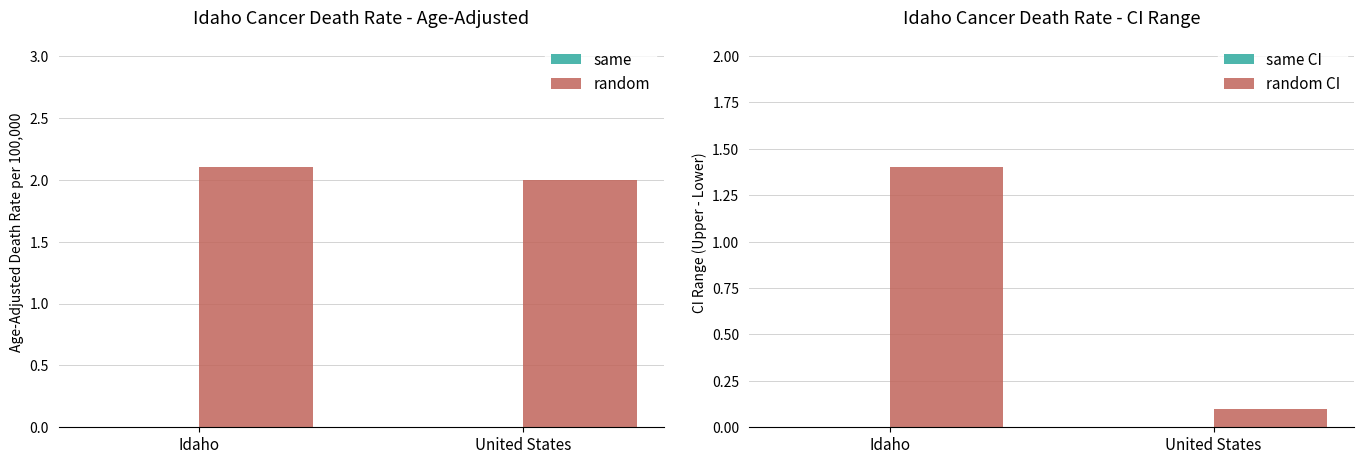

Where is same nearest to the value 0?

Idaho